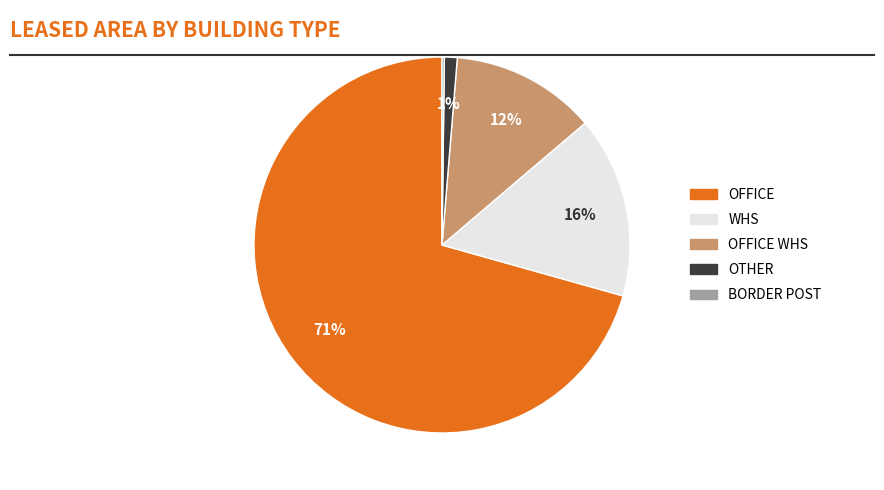

Does any single category account for the majority?

Yes